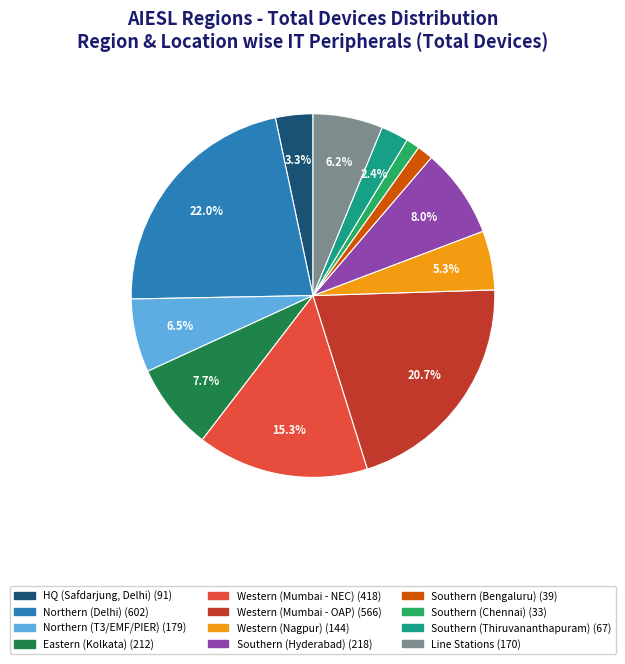

How many slices are in this pie chart?

12